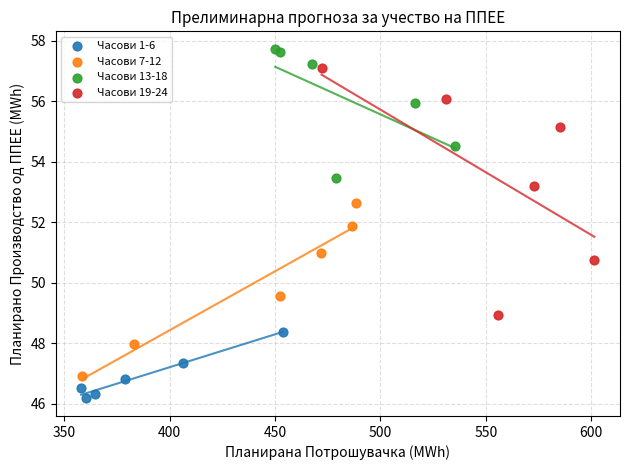

What are all the series names shown in the legend?

Часови 1-6, Часови 7-12, Часови 13-18, Часови 19-24